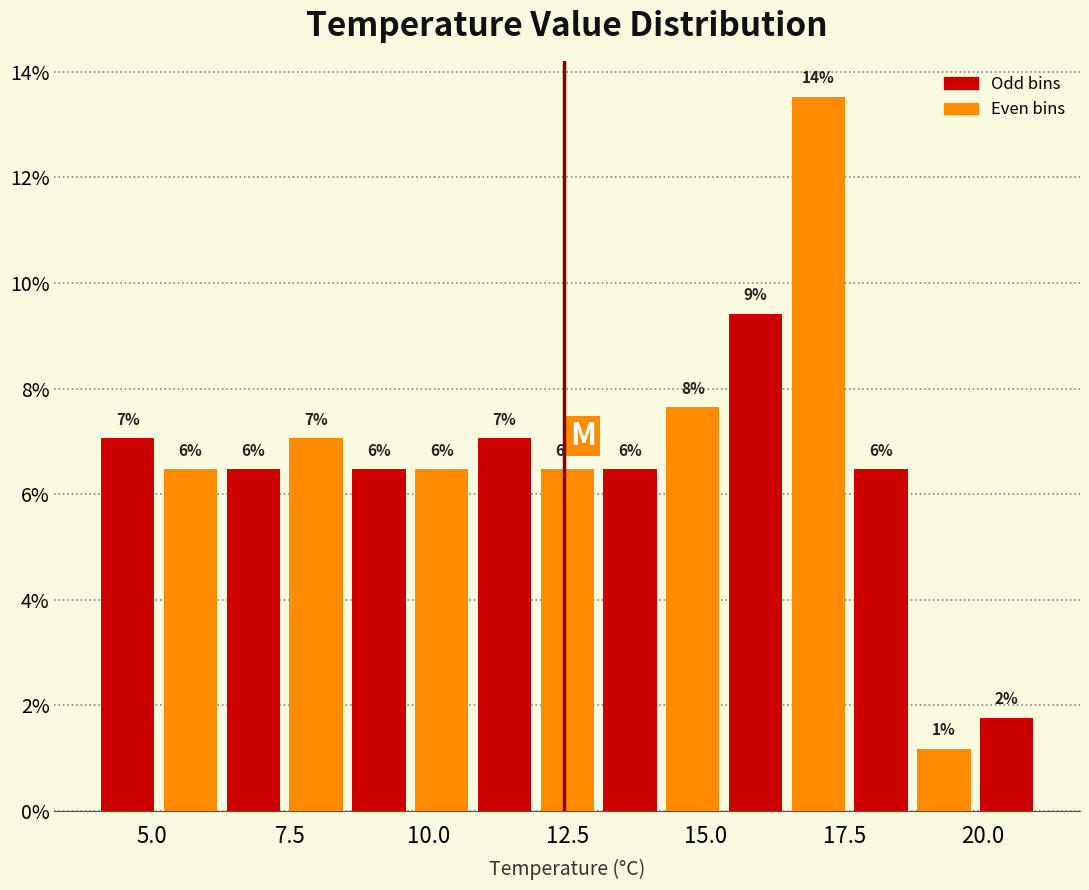

Read against the x-axis, roughly where is the centre of the tallest bar?

17.0